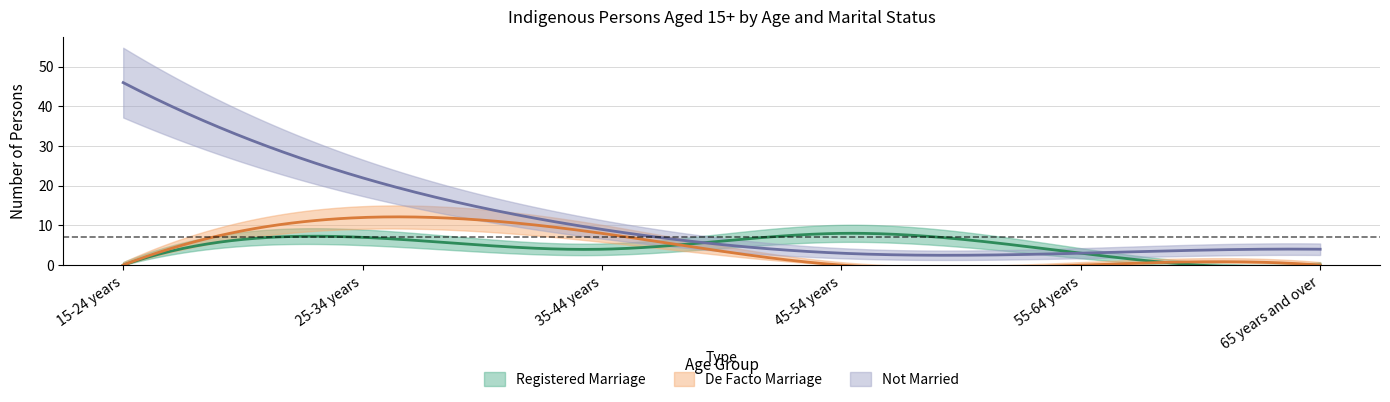

What is the average value of the De Facto Marriage series?

3